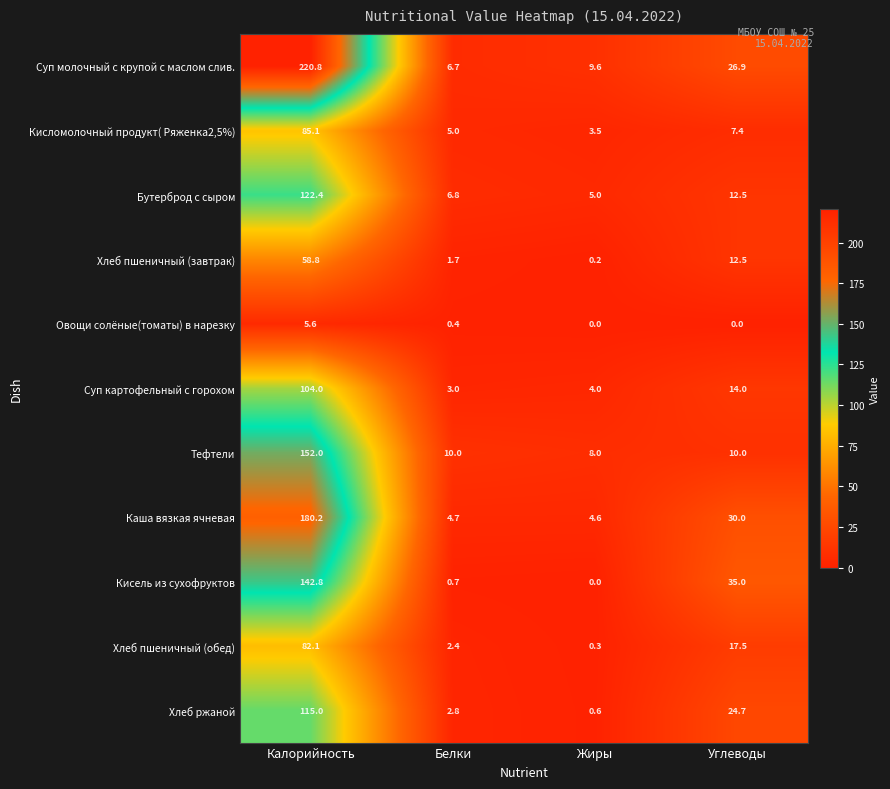

At which category is the sum across all series the highest?

Калорийность